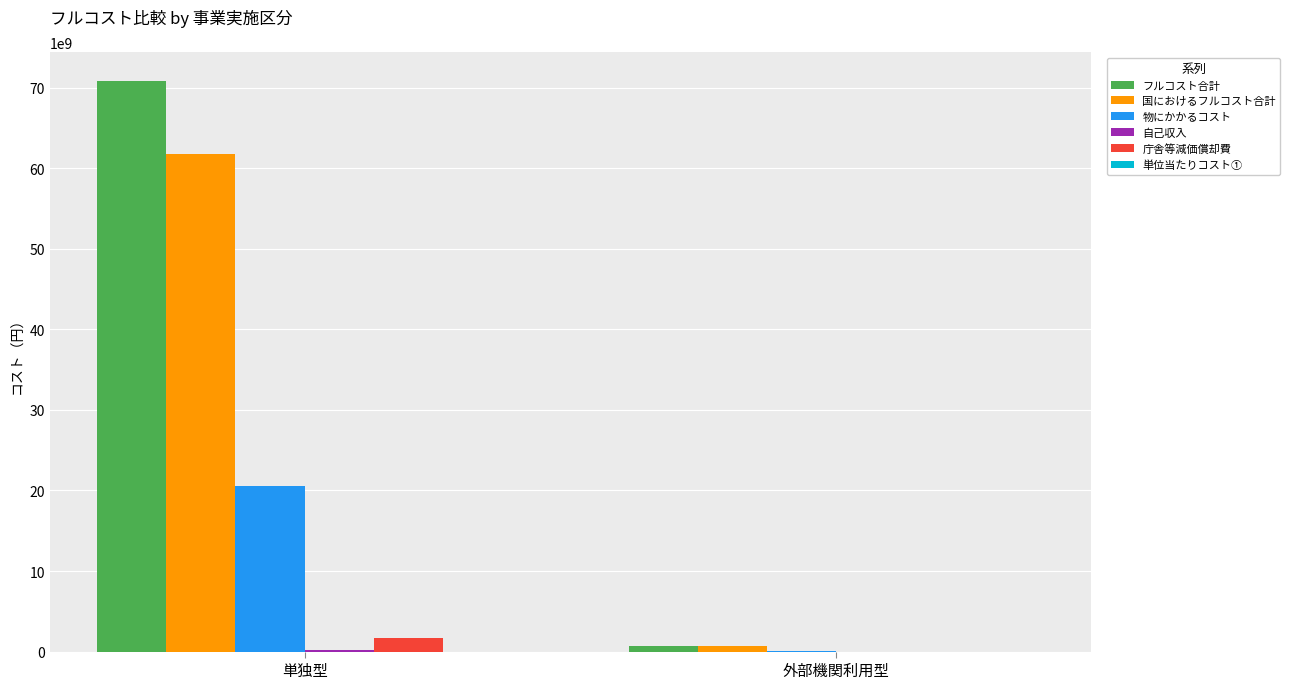

How many groups of bars are there?

2